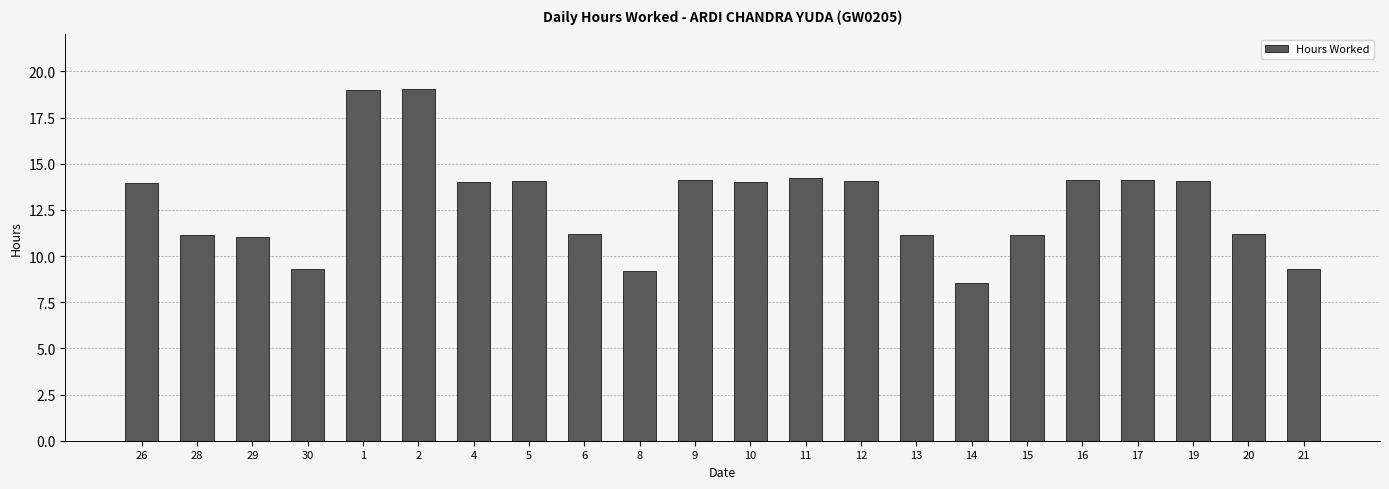

What position from the left is 10?

12